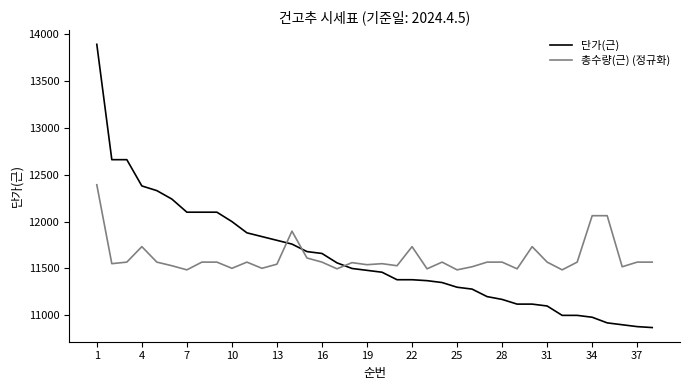

At how many categories does at least one series exceed 12482?

3